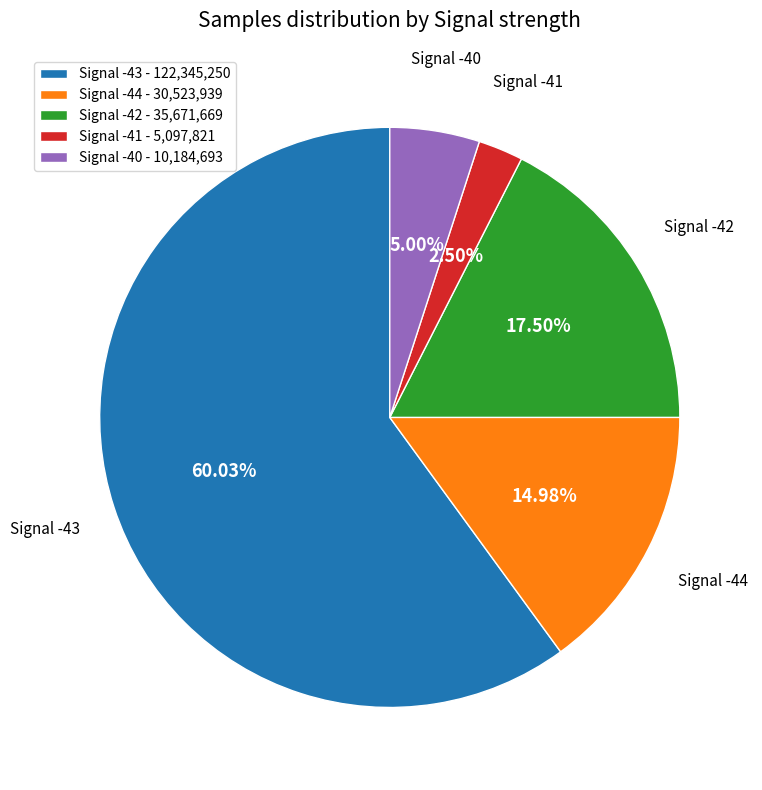

What is the ratio of the value at Signal -41 - 5,097,821 to the value at Signal -40 - 10,184,693?

0.5